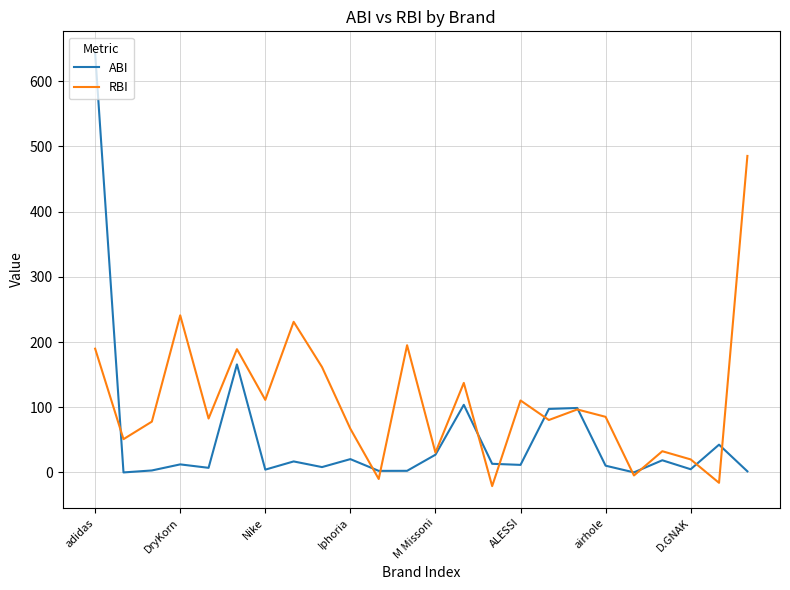

Which series has the largest total across all categories?

RBI